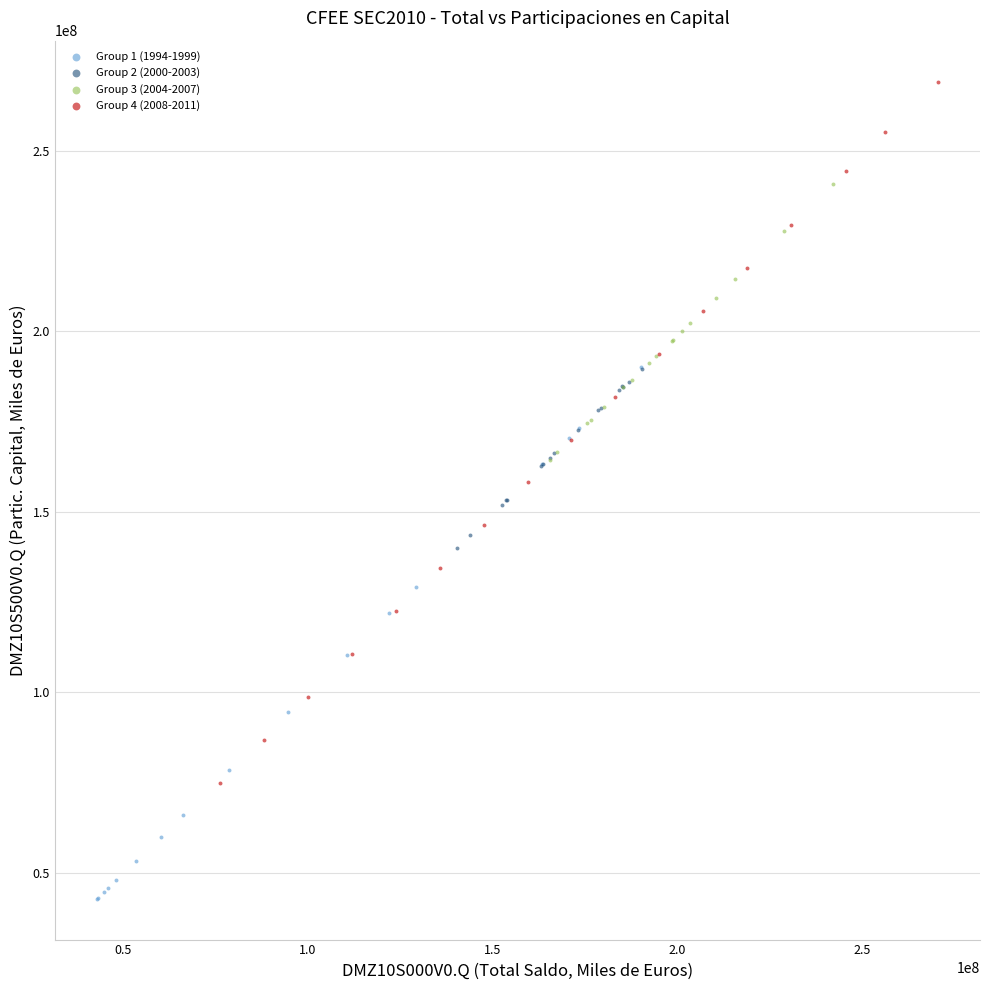

What are all the series names shown in the legend?

Group 1 (1994-1999), Group 2 (2000-2003), Group 3 (2004-2007), Group 4 (2008-2011)